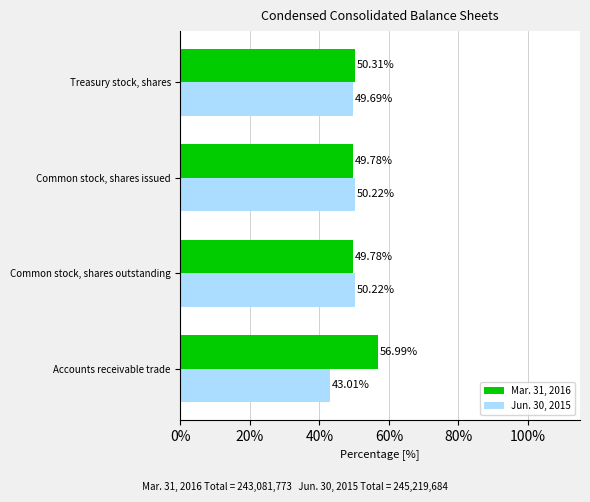

List the series in order of their peak value, lowest first.

Jun. 30, 2015, Mar. 31, 2016